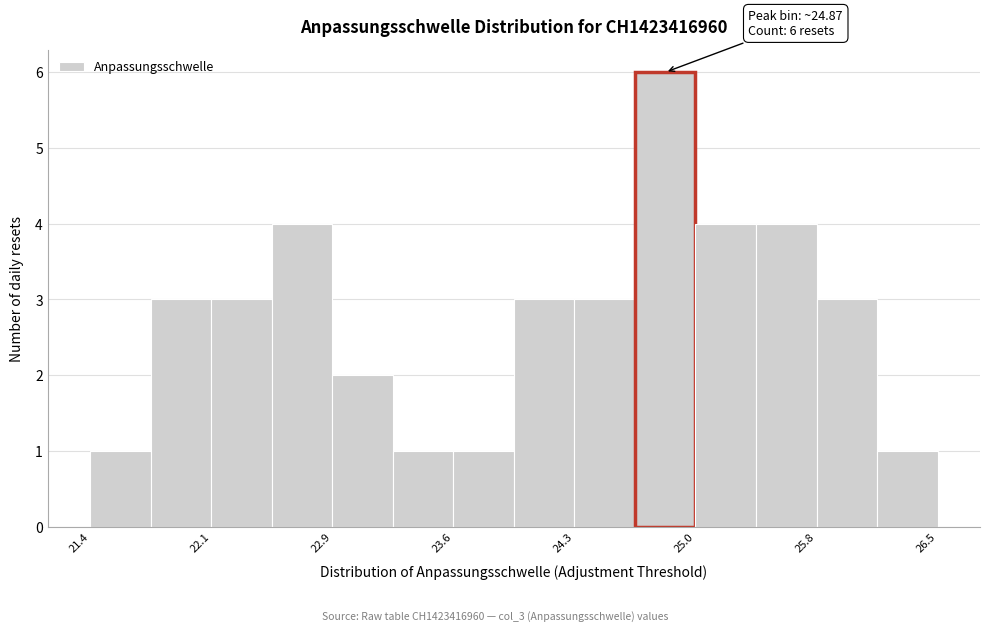

Around what value on the x-axis is the tallest bar? Give the approximate position of its centre, as read against the axis.

24.9